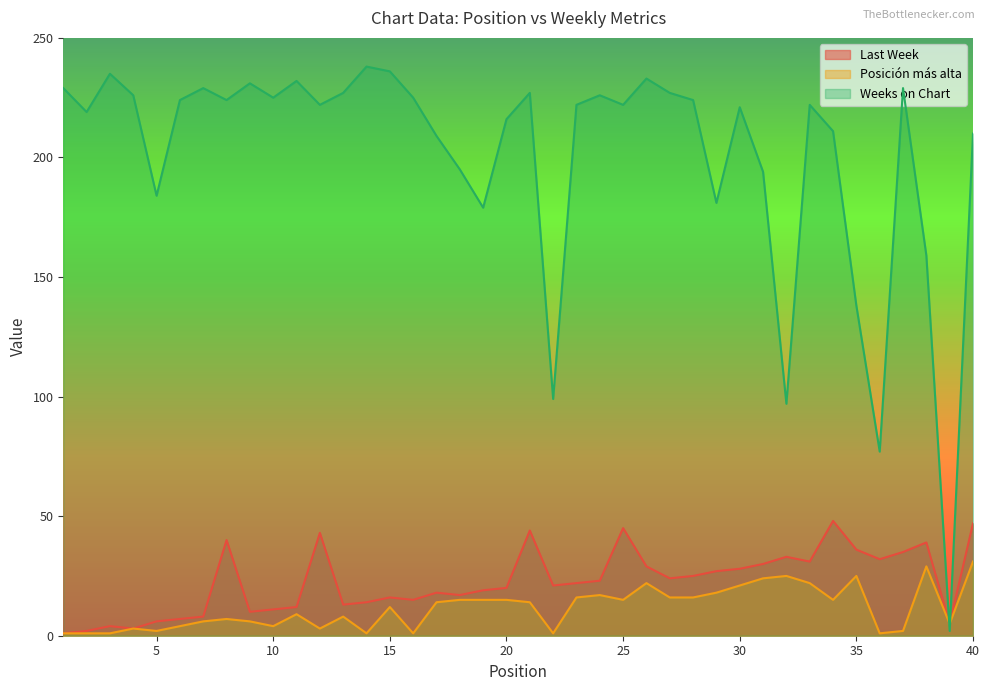

What is the approximate value of Last Week at 4?

3